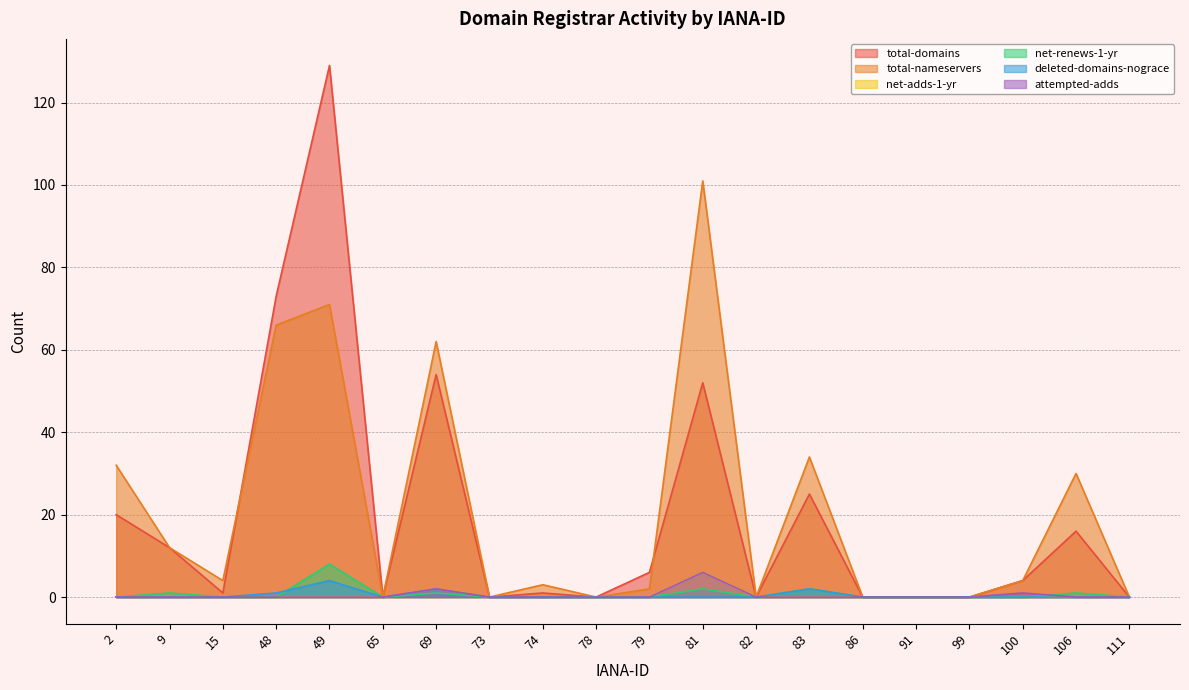

How many values in deleted-domains-nograce are above zero?

4